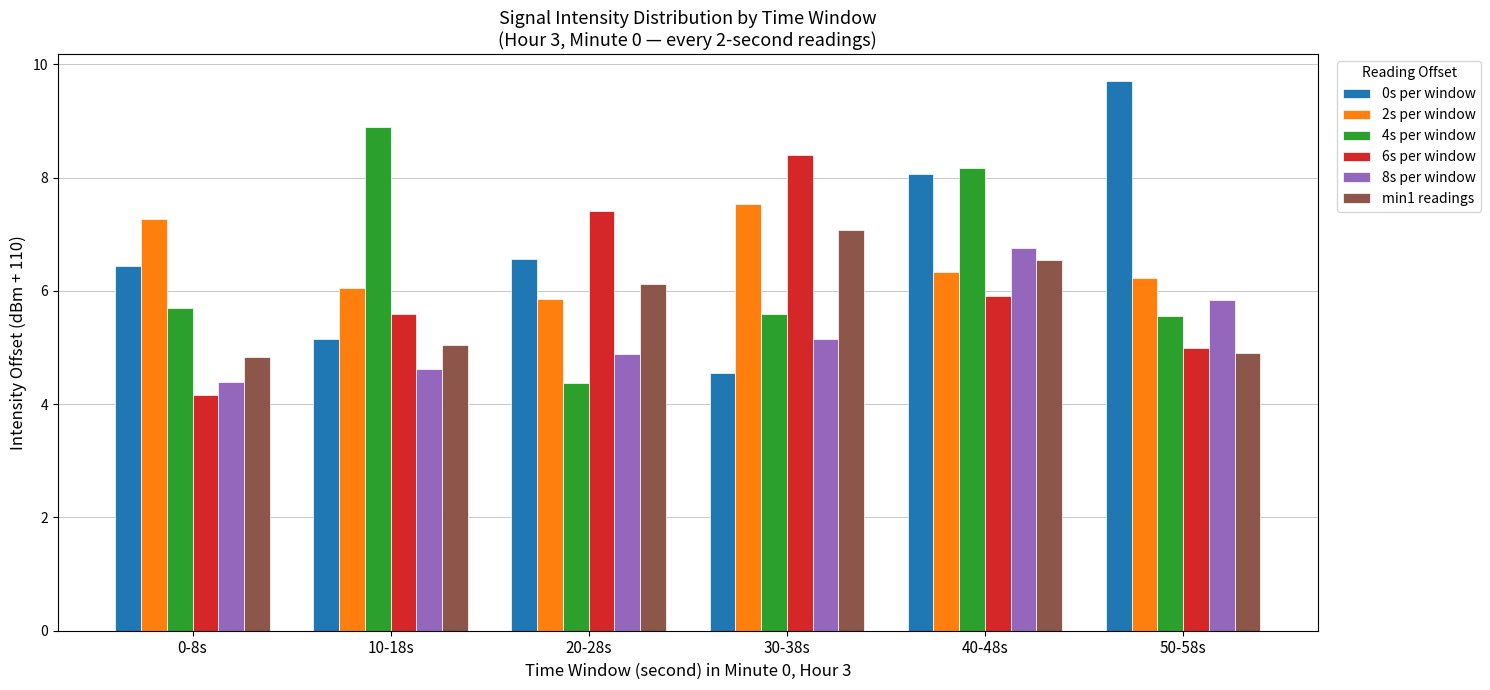

Is it true that 8s per window equals 4.4 at 0-8s?

True